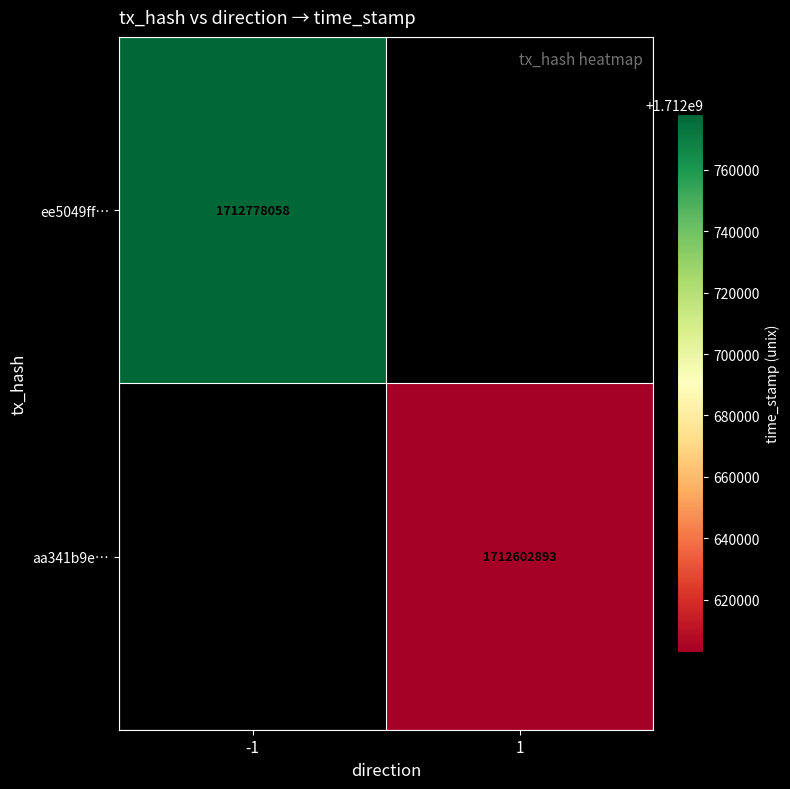

The value of aa341b9e… at 1 is 1712602893. True or false?

True